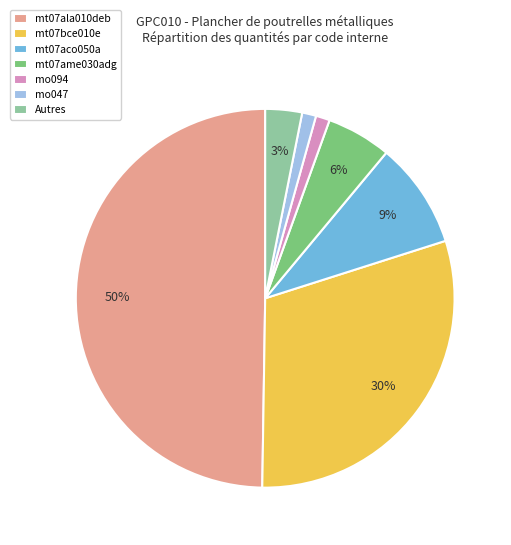

Which has a higher value, mt07ame030adg or mo094?

mt07ame030adg